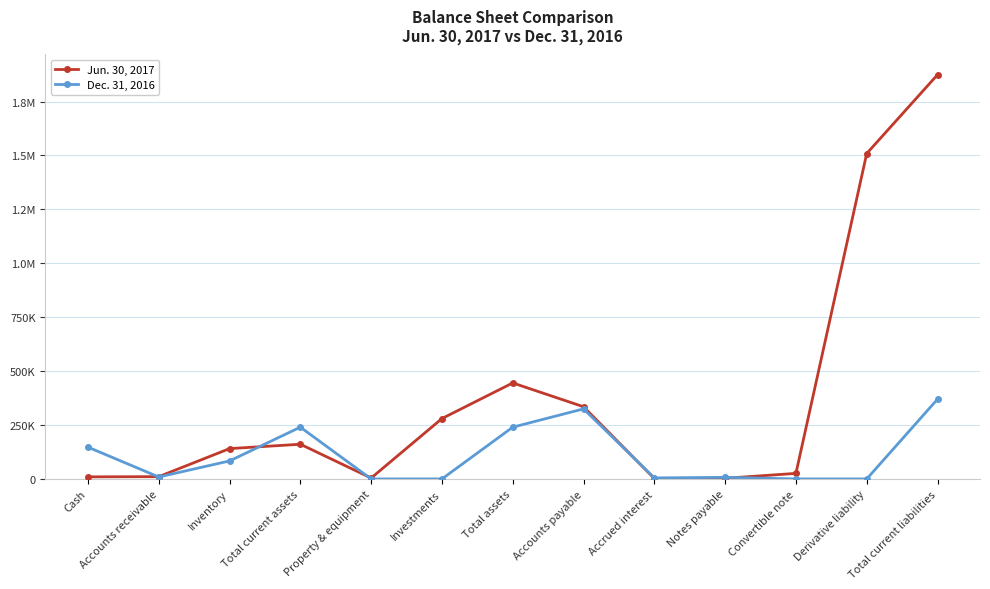

Between Convertible note and Accounts payable, which is larger?

Accounts payable